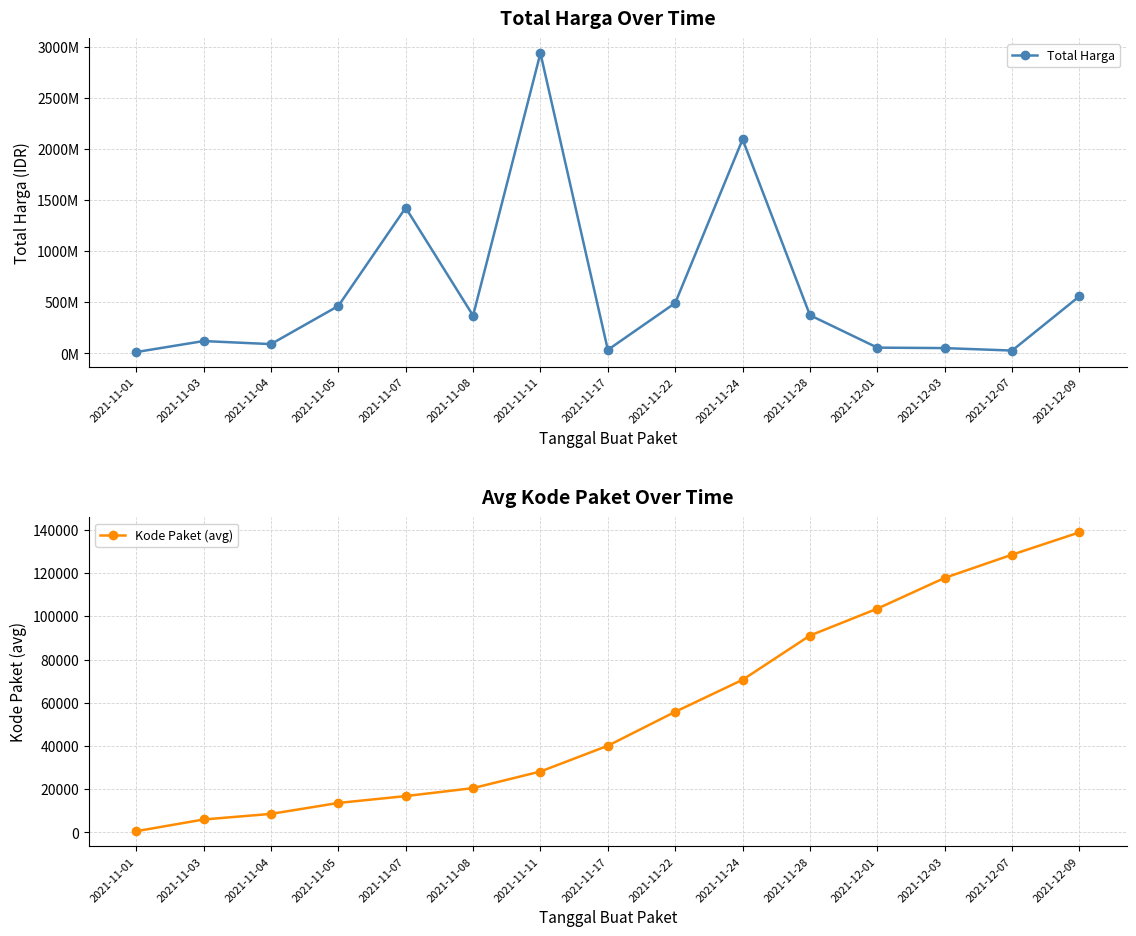

The Kode Paket (avg) series shows 13652 at 2021-11-05. True or false?

True